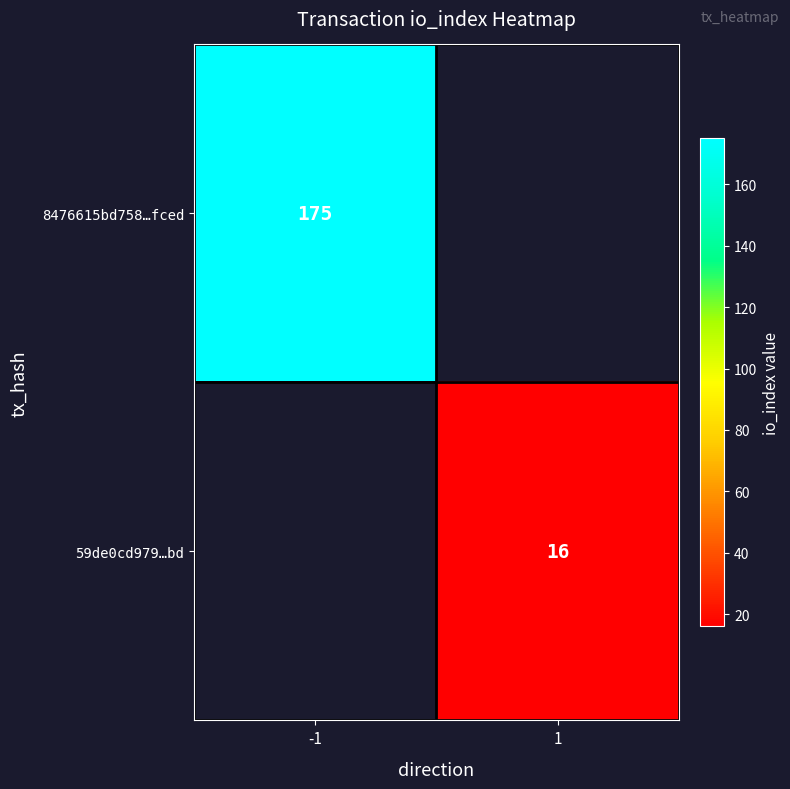

What is the smallest value displayed?

16.0